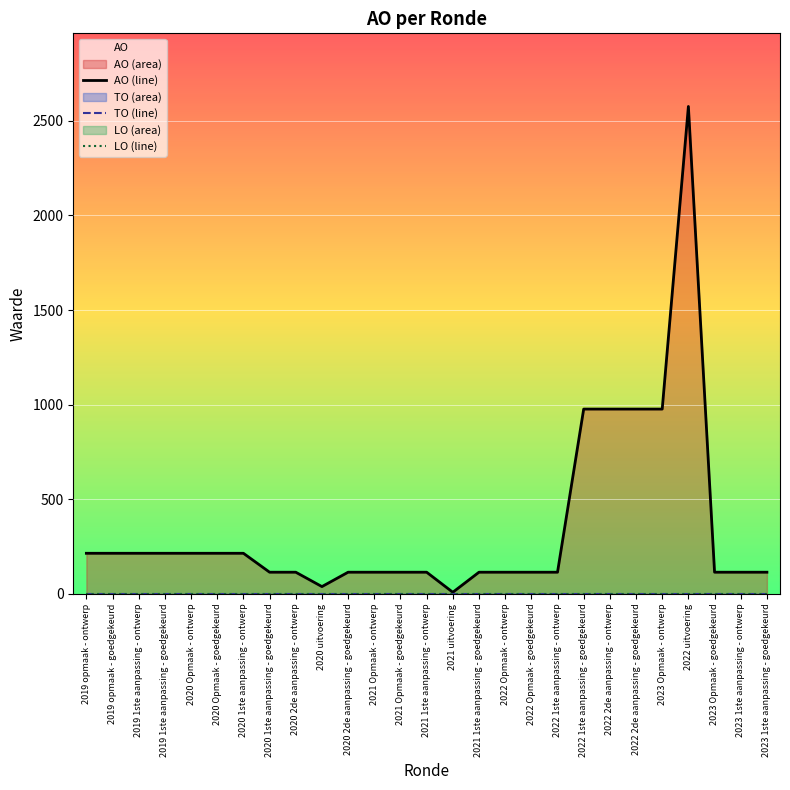

What value does the AO (line) series have at 2022 Opmaak - ontwerp, to the nearest 100?

100